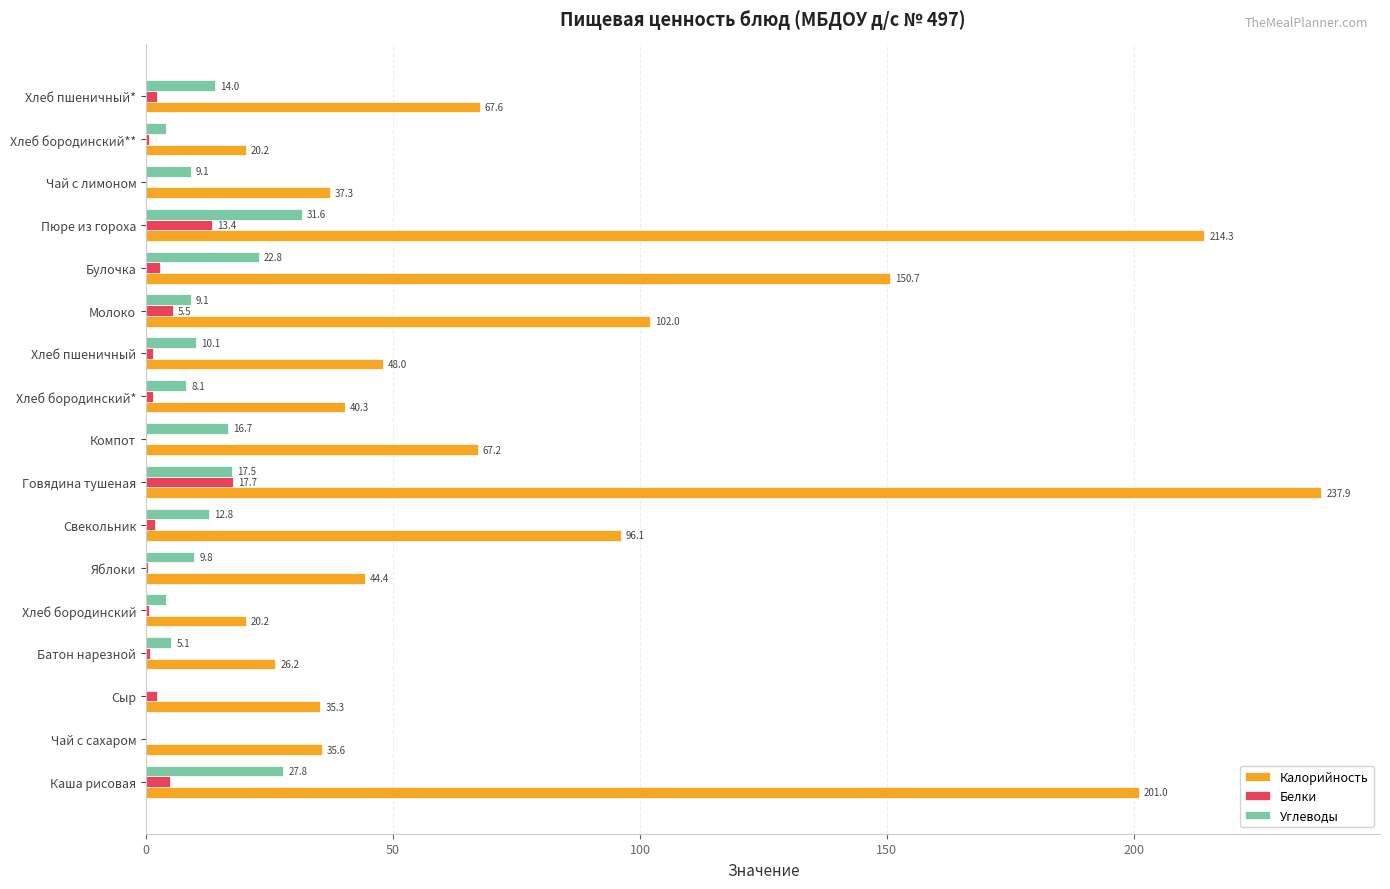

What is the sum of the Углеводы values at Яблоки and Каша рисовая?

37.6